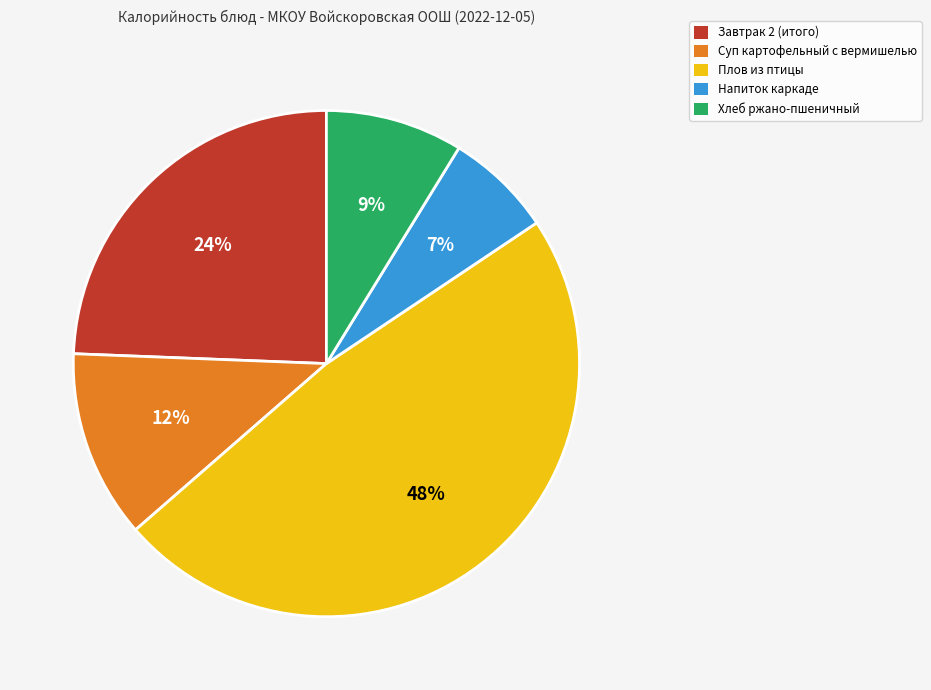

What is the ratio of the value at Завтрак 2 (итого) to the value at Плов из птицы?

0.5